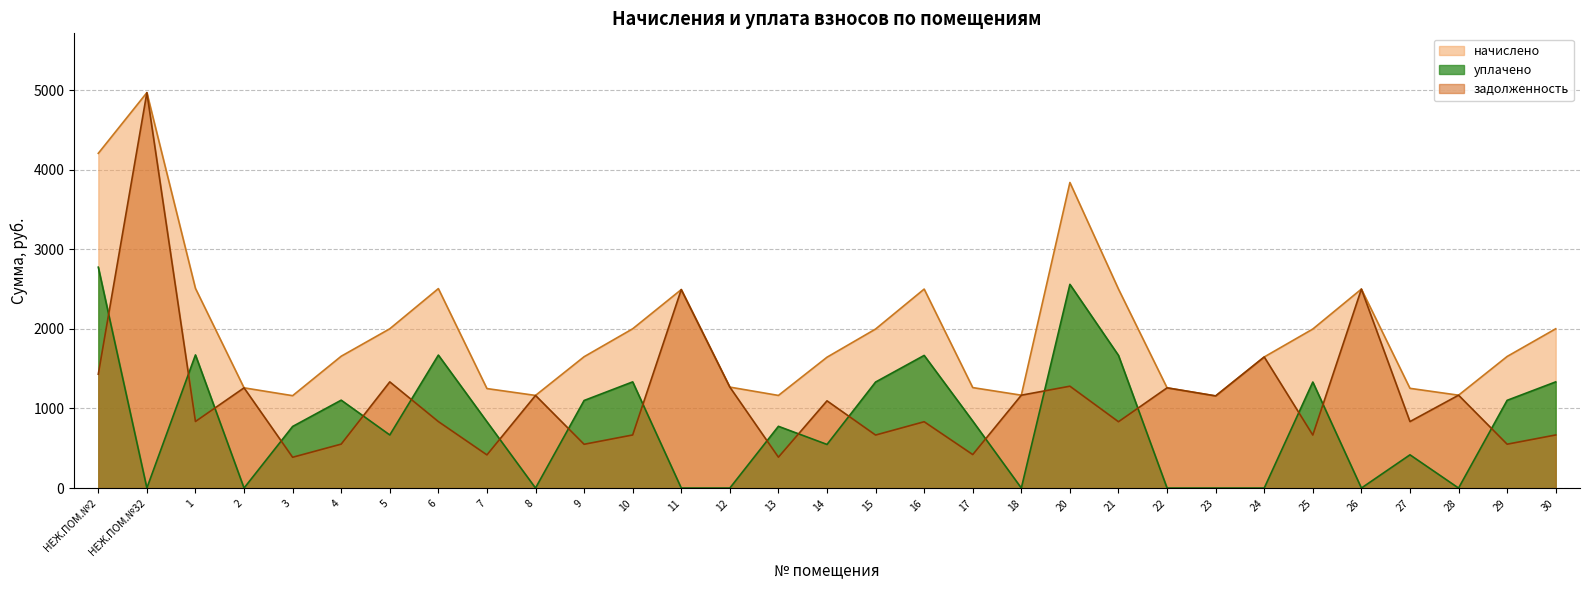

In уплачено, how many points are higher than both neighbors (excluding endpoints)?

9